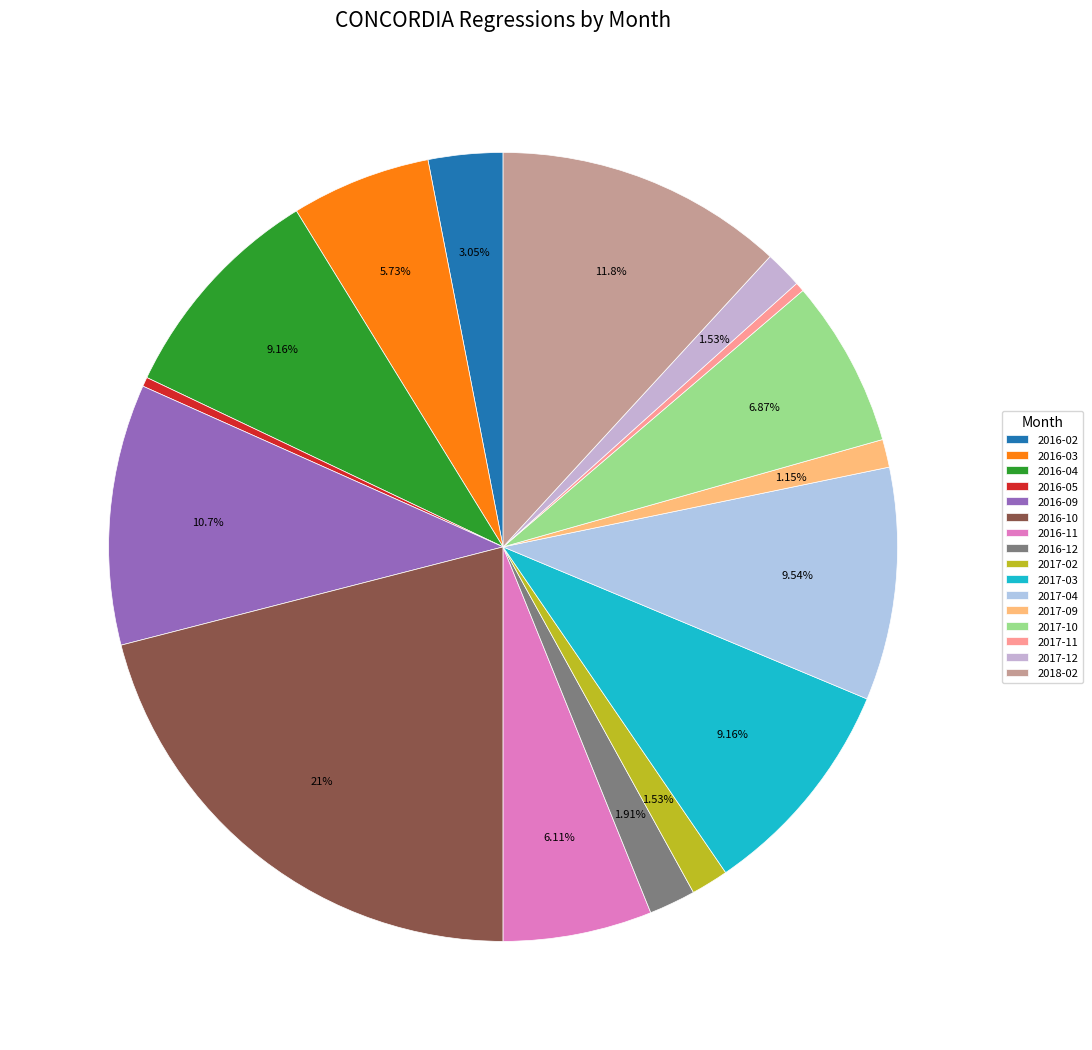

How many slices are in this pie chart?

16